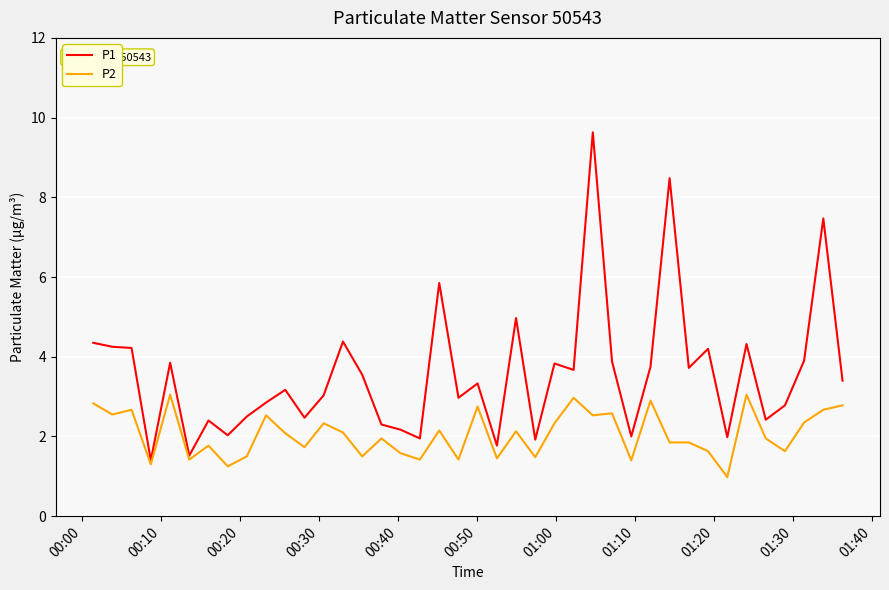

In P1, how many points are higher than both neighbors (excluding endpoints)?

13